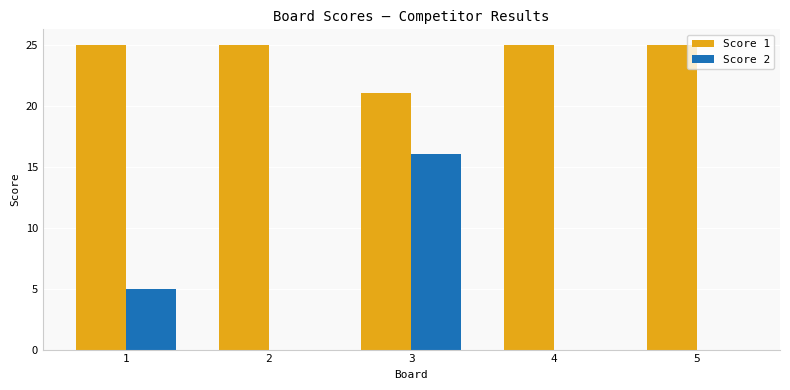

Is it true that Score 2 equals 5 at 5?

False